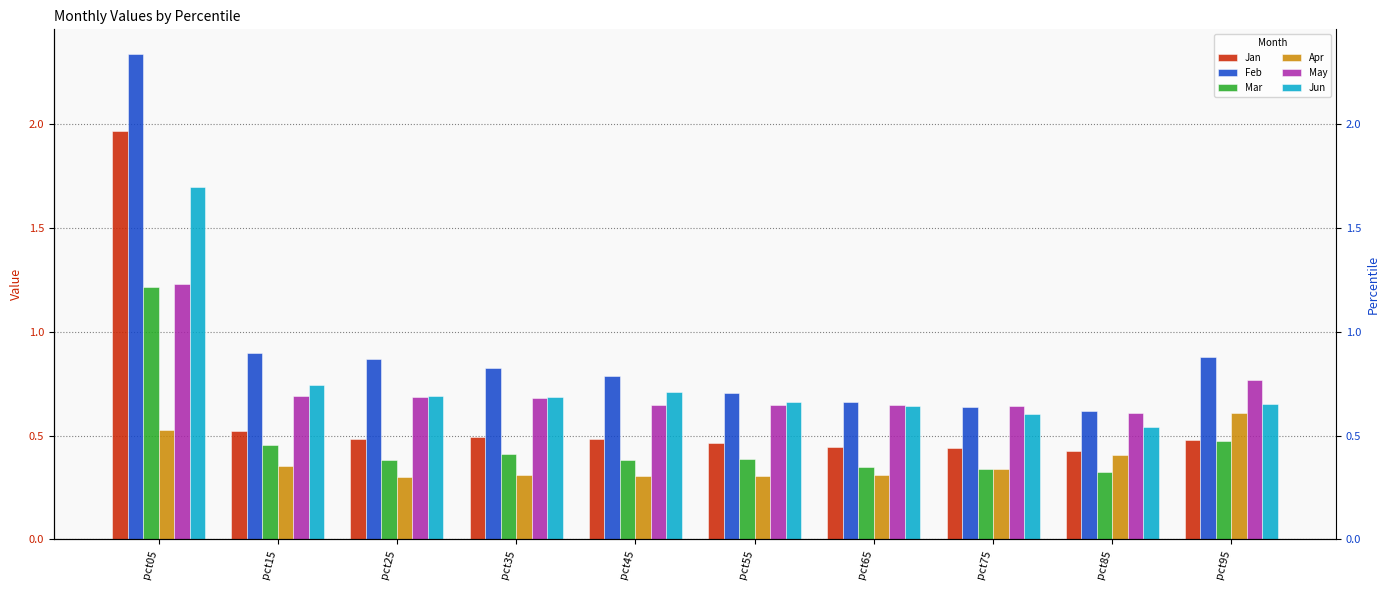

What is the total value across all series at pct95?

3.9